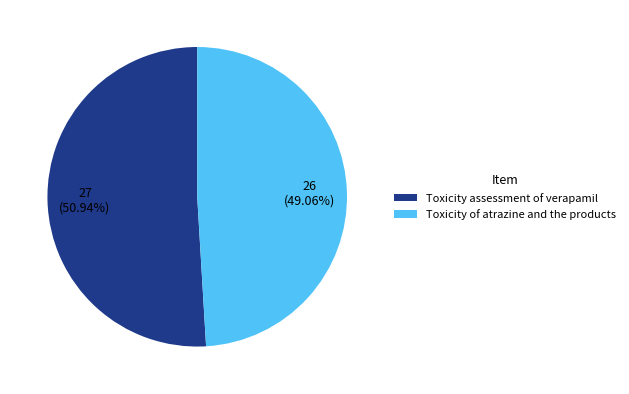

Rank the categories by value from lowest to highest.

Toxicity of atrazine and the products, Toxicity assessment of verapamil